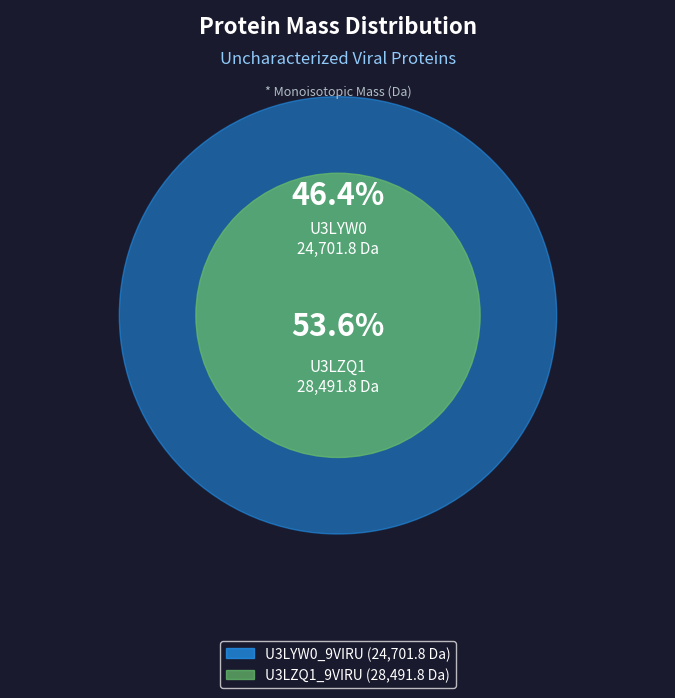

Count the number of slices in the pie.

2